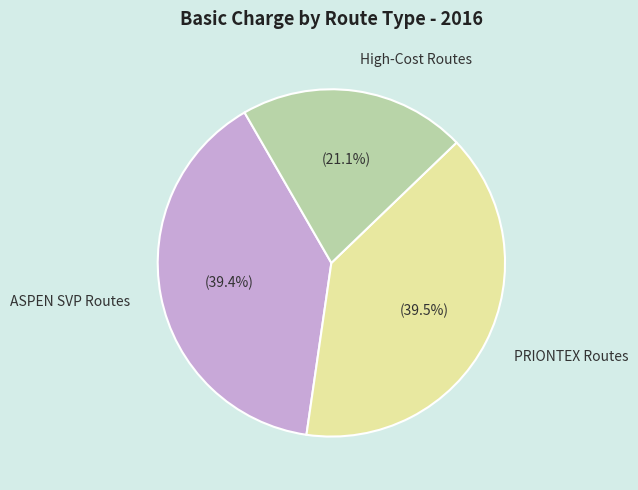

Which category has the smallest portion of the pie?

High-Cost Routes